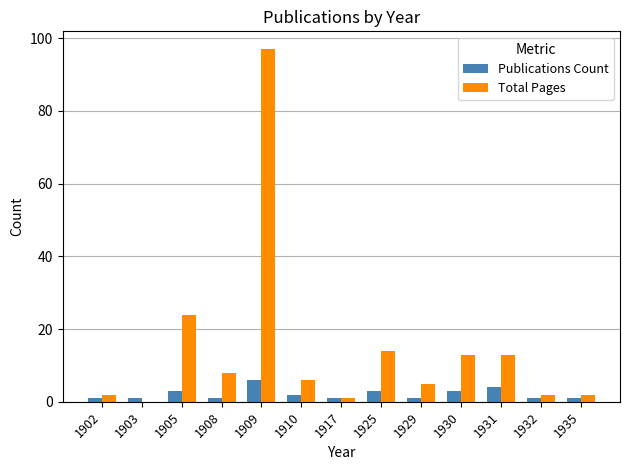

Count the number of data series in this chart.

2